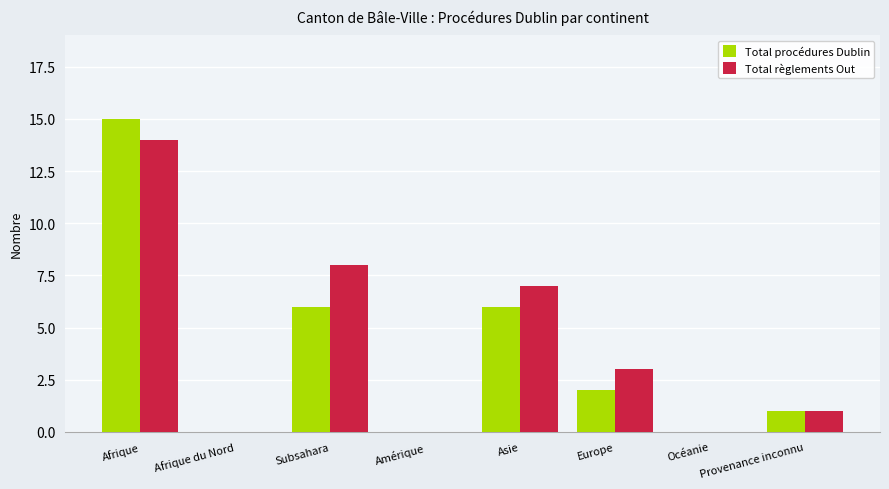

What is the sum of all Total procédures Dublin values?

30